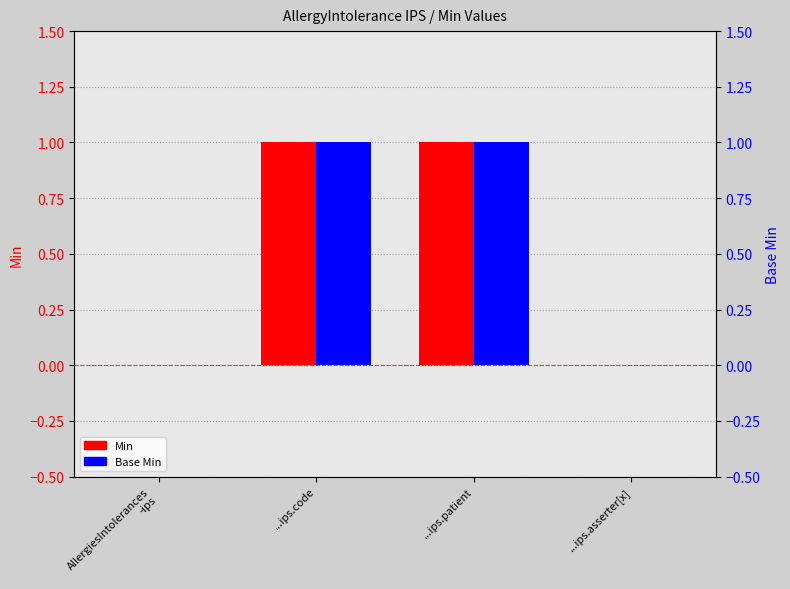

What is the label of the 4th bar from the right?

AllergiesIntolerances
-ips